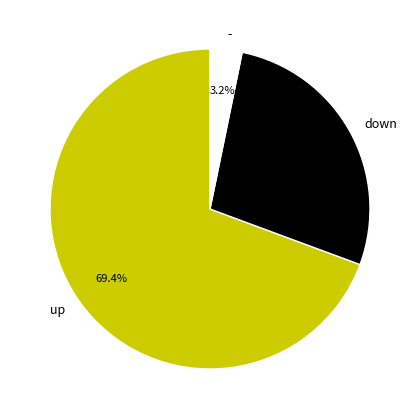

What is the ratio of the value at down to the value at up?

0.4